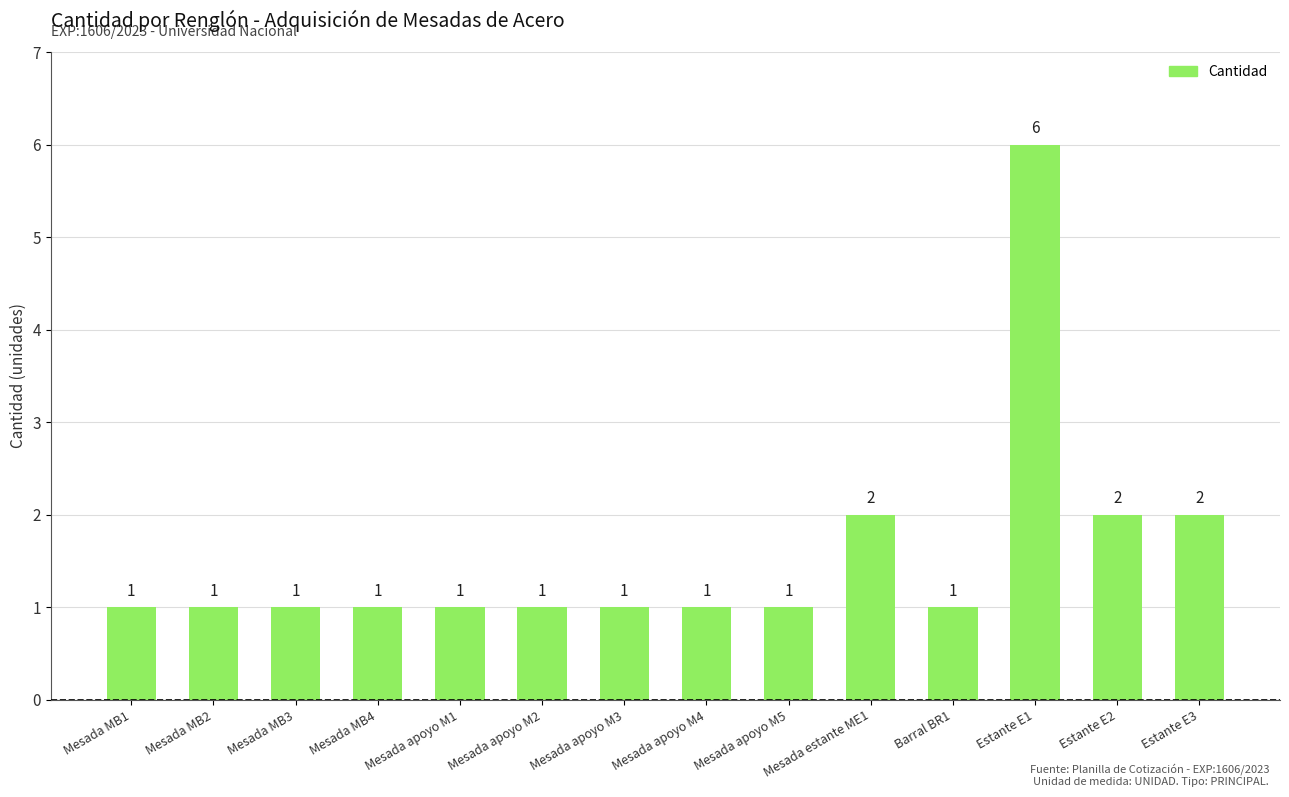

Are the bars grouped side by side (vs. stacked)?

No